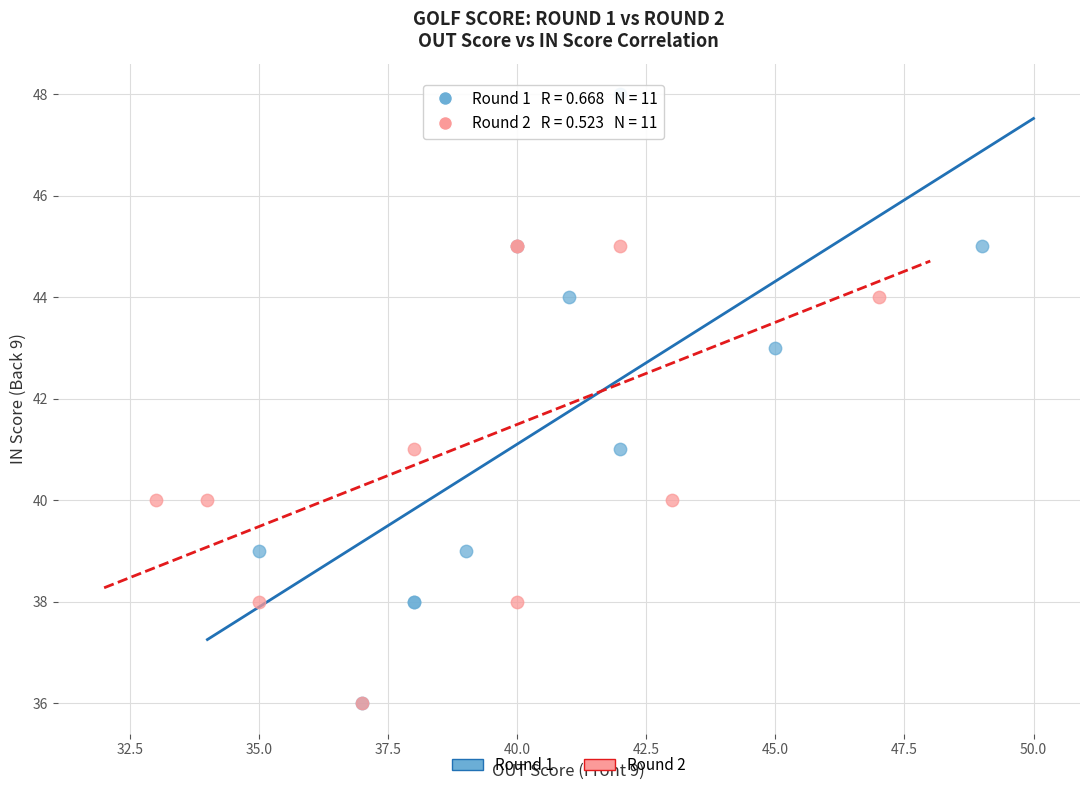

Which series has the largest Y range (max minus min)?

Round 1